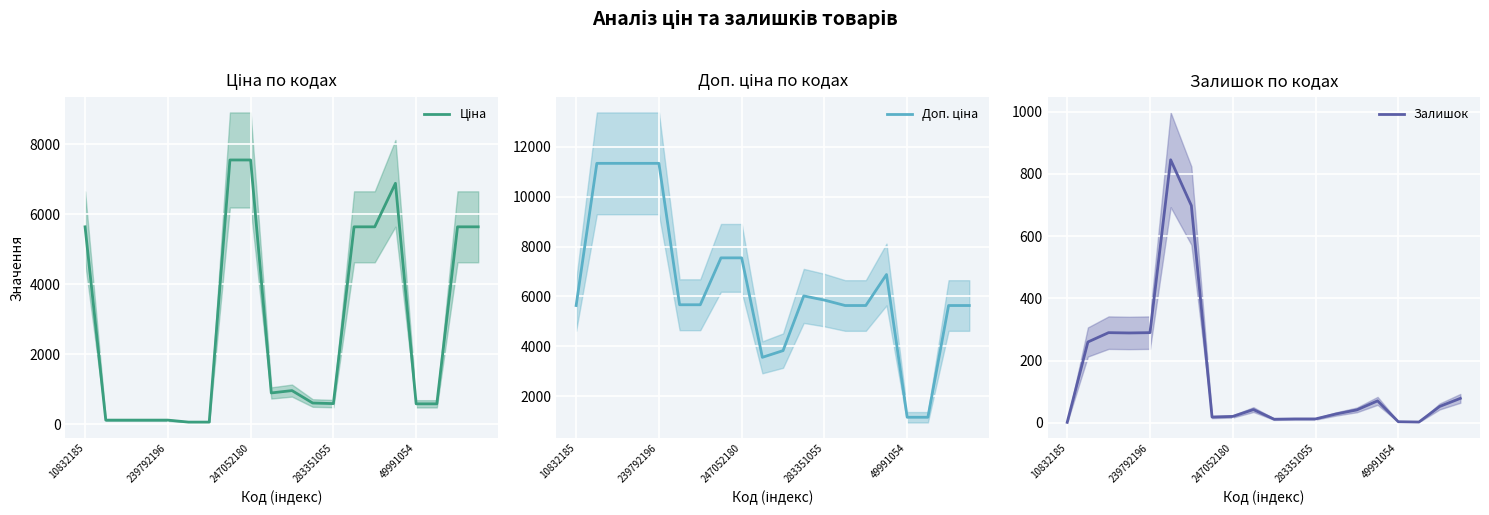

How many data points in Залишок are above 43?

9